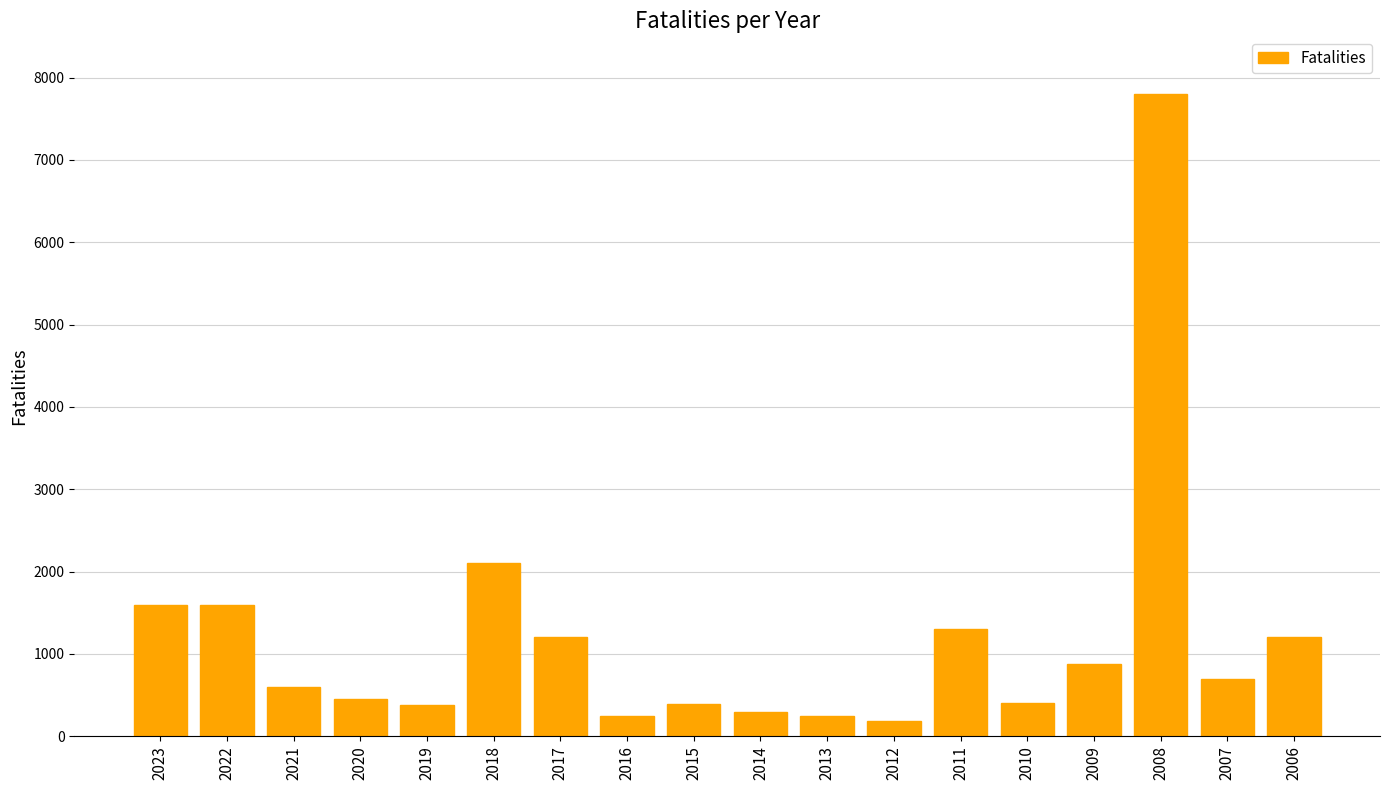

Which label corresponds to the largest value in the chart?

2008